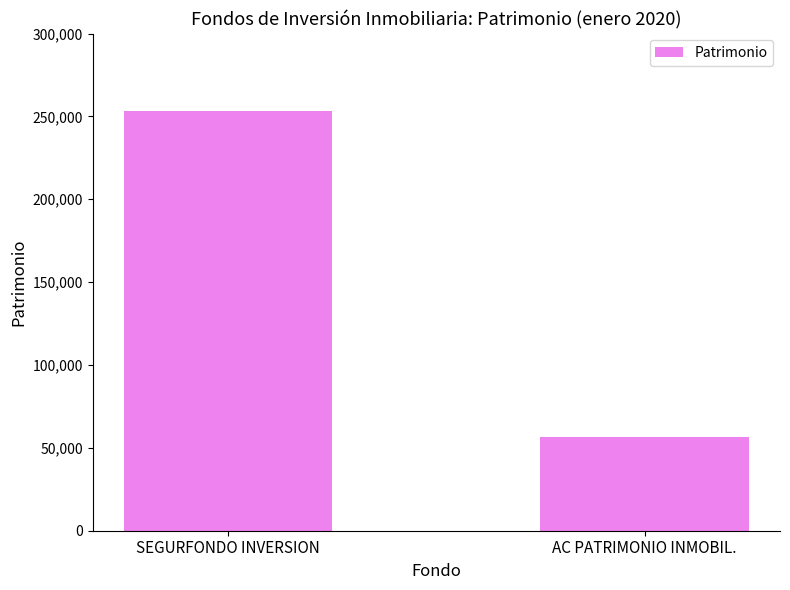

What is the change in value from SEGURFONDO INVERSION to AC PATRIMONIO INMOBIL.?

-196670